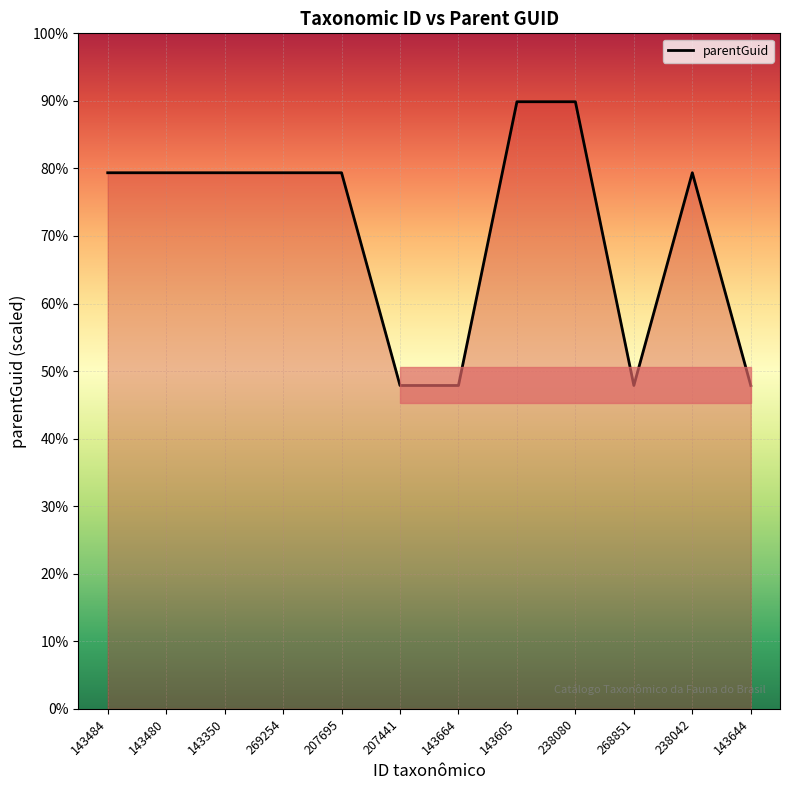

How many data points does each series have?

12